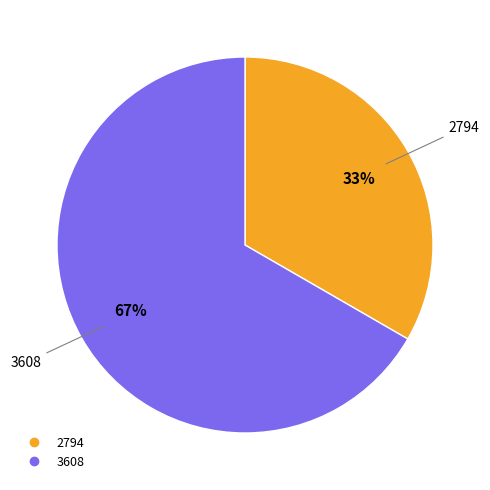

Is the sum of 2794 and 3608 greater than half?

Yes